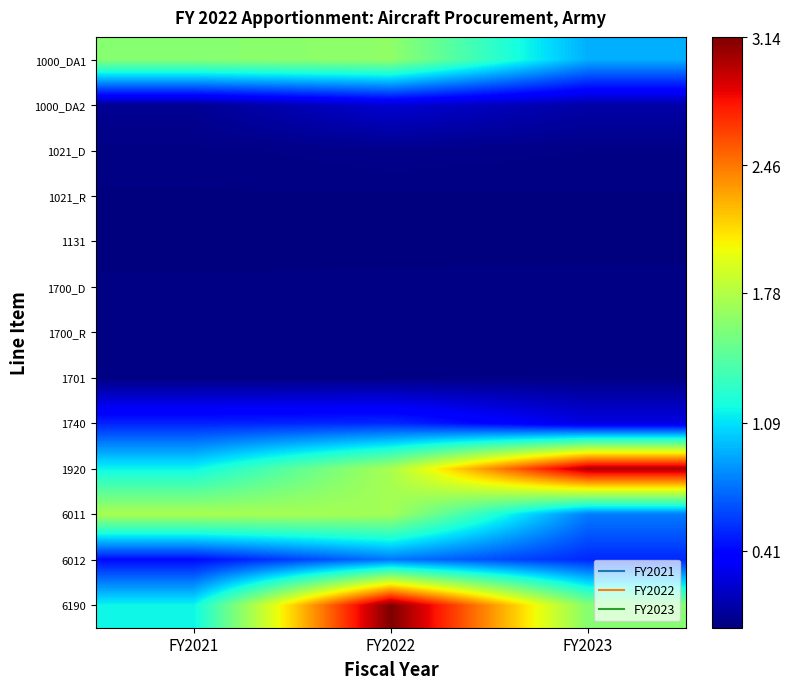

Which label corresponds to the largest value in the chart?

FY2022